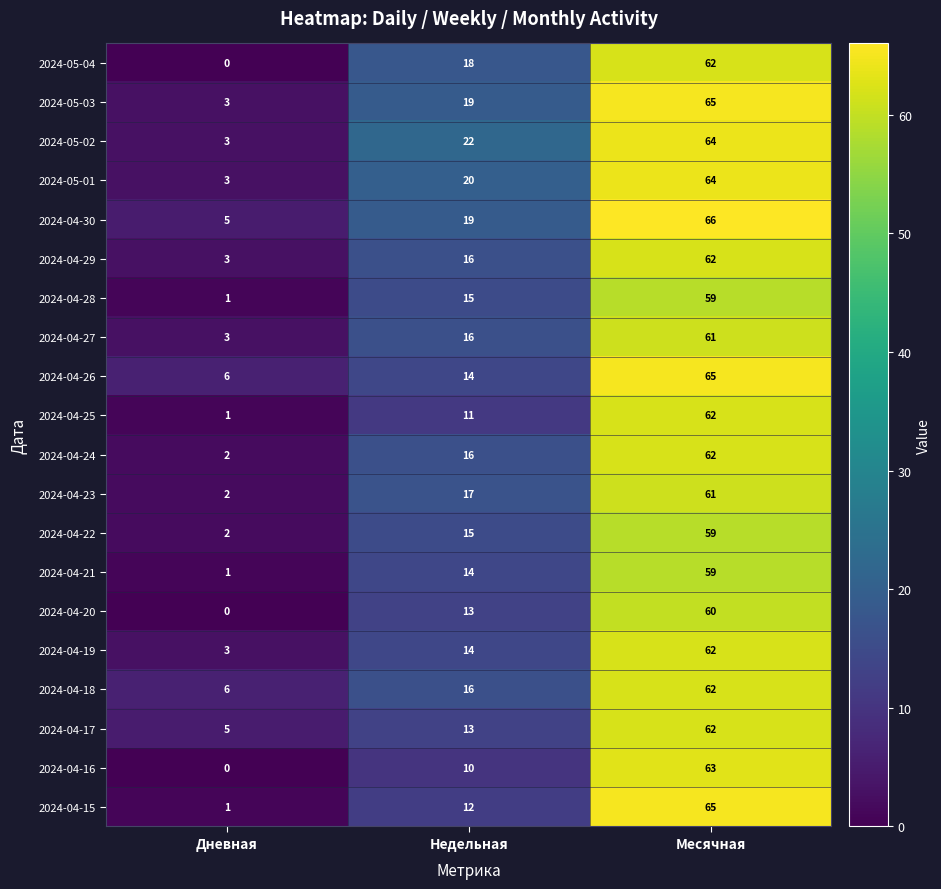

Which series changed the most between Дневная and Месячная?

2024-04-15